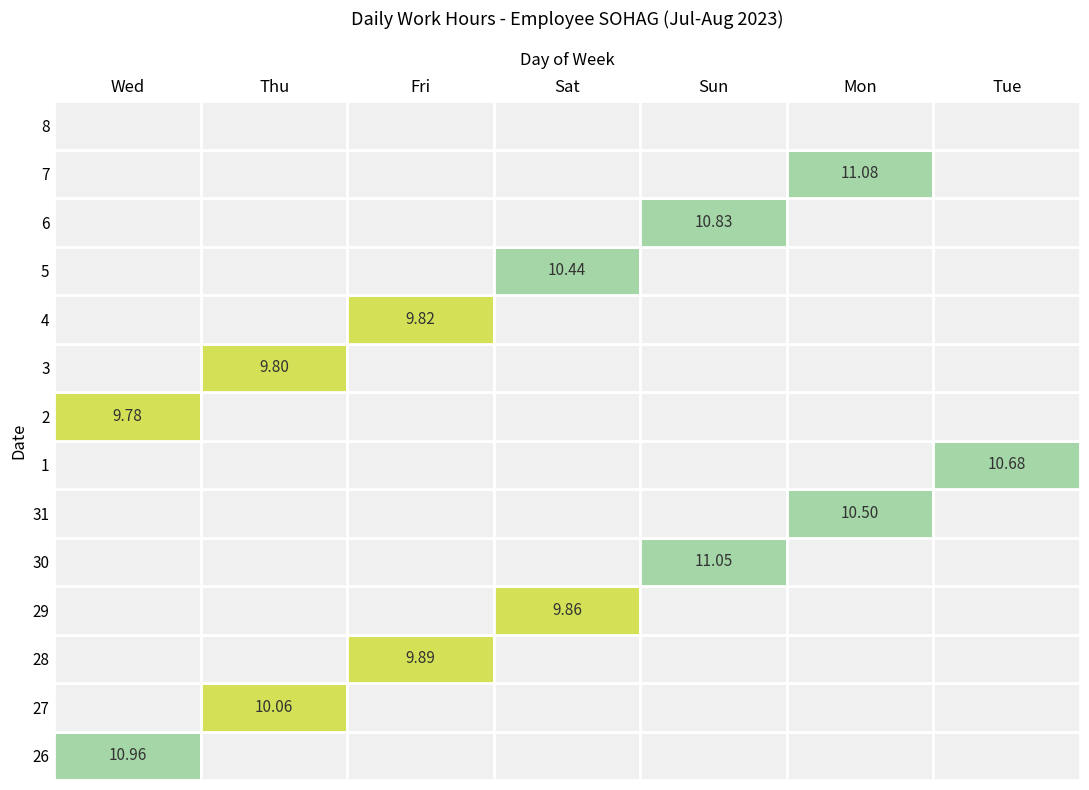

Which series has the largest total across all categories?

7